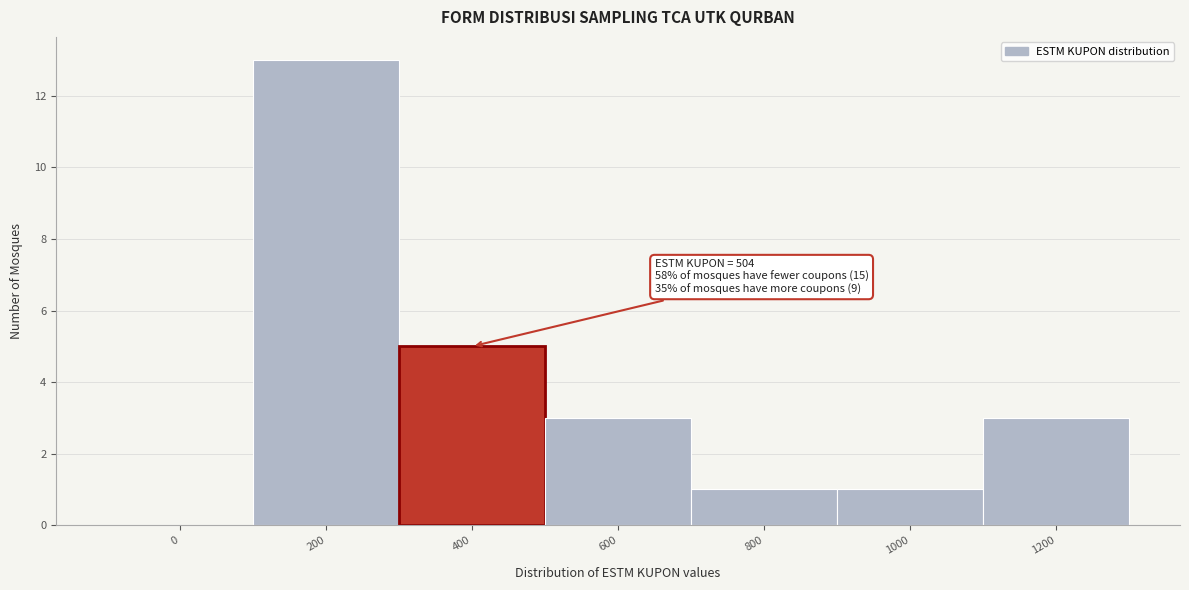

Reading left to right, transcribe all the data shown in this chart.

0=0	200=13	400=5	600=3	800=1	1000=1	1200=3